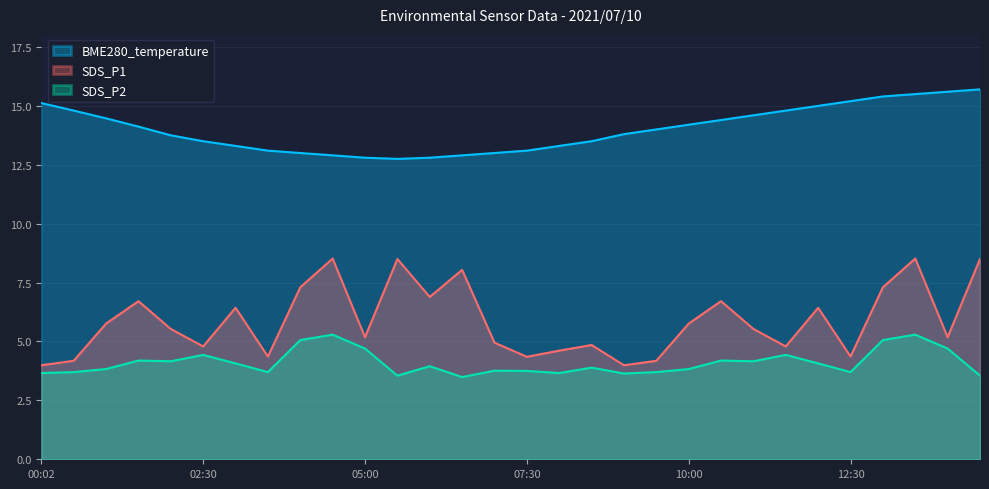

True or false: SDS_P1 and BME280_temperature cross at least once.

False